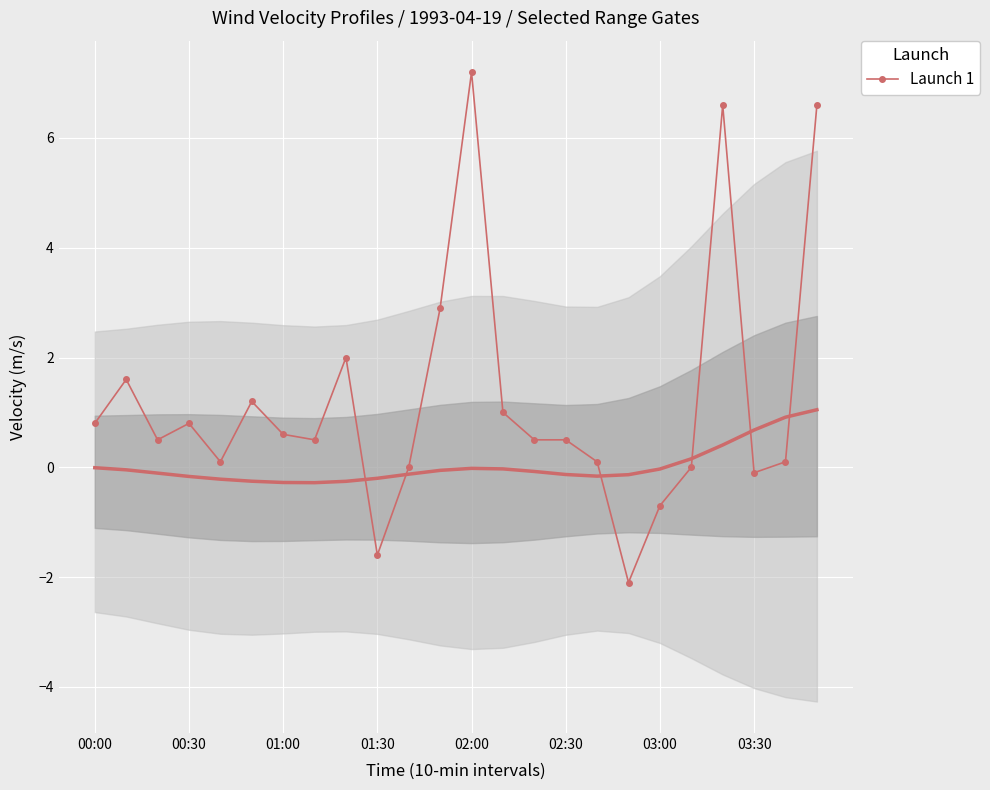

At which label does Launch 1 reach its peak?

02:00